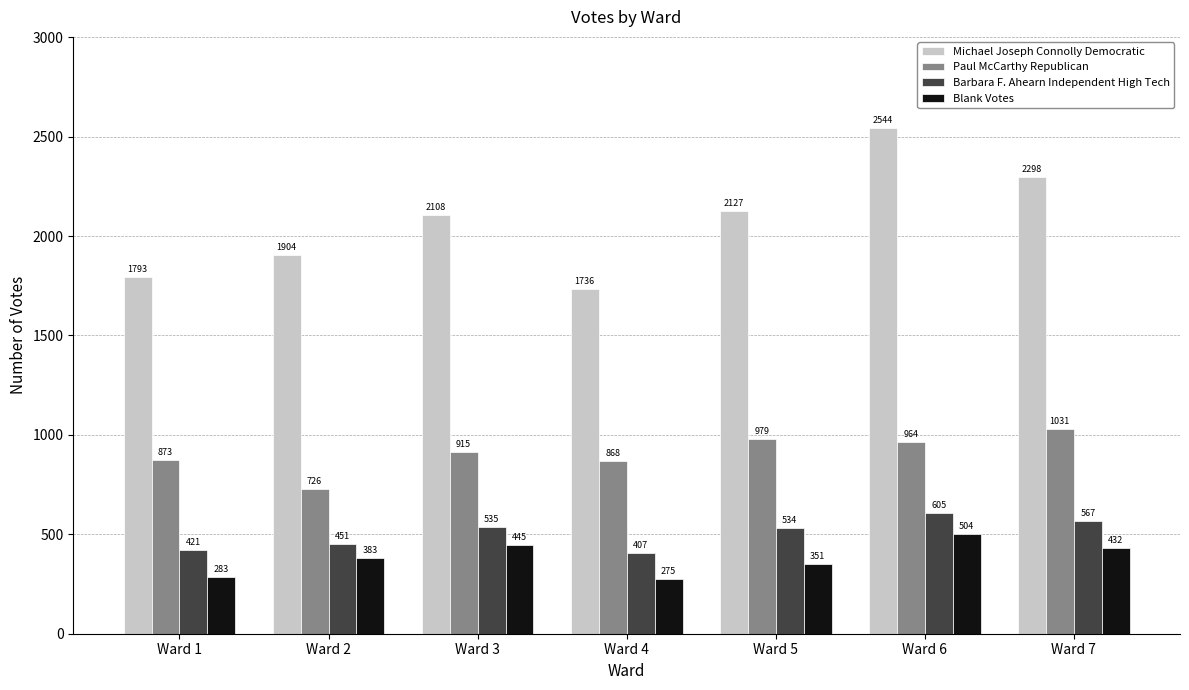

What is the value of the Paul McCarthy Republican bar at the 7th from the left?

1031